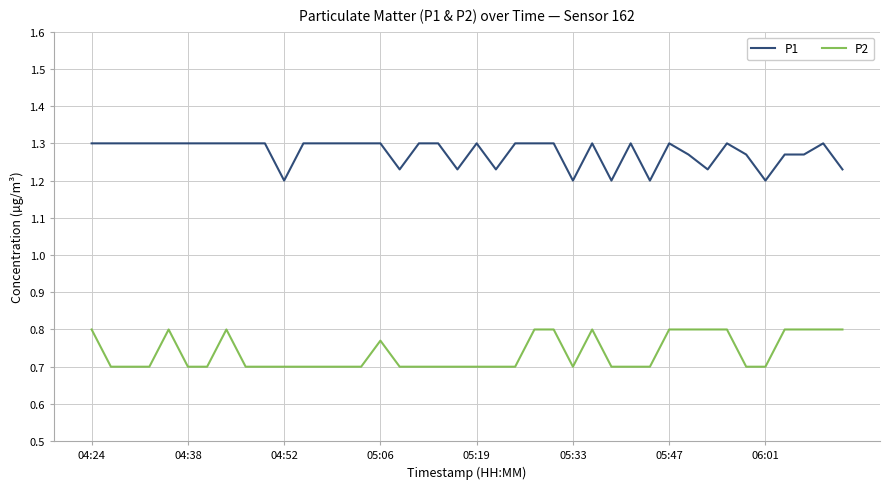

Rank the series by their maximum value, from lowest to highest.

P2, P1